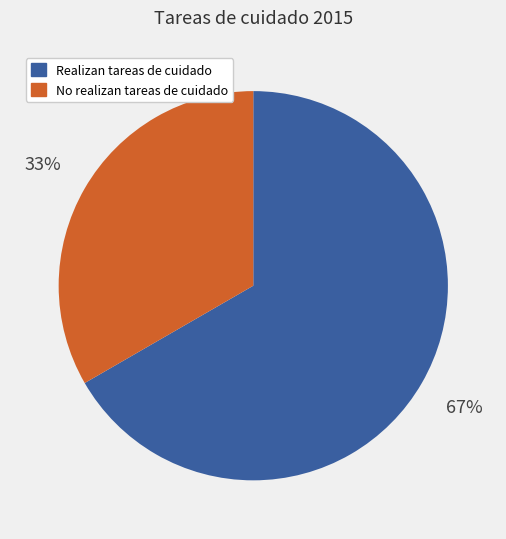

Between No realizan tareas de cuidado and Realizan tareas de cuidado, which is larger?

Realizan tareas de cuidado